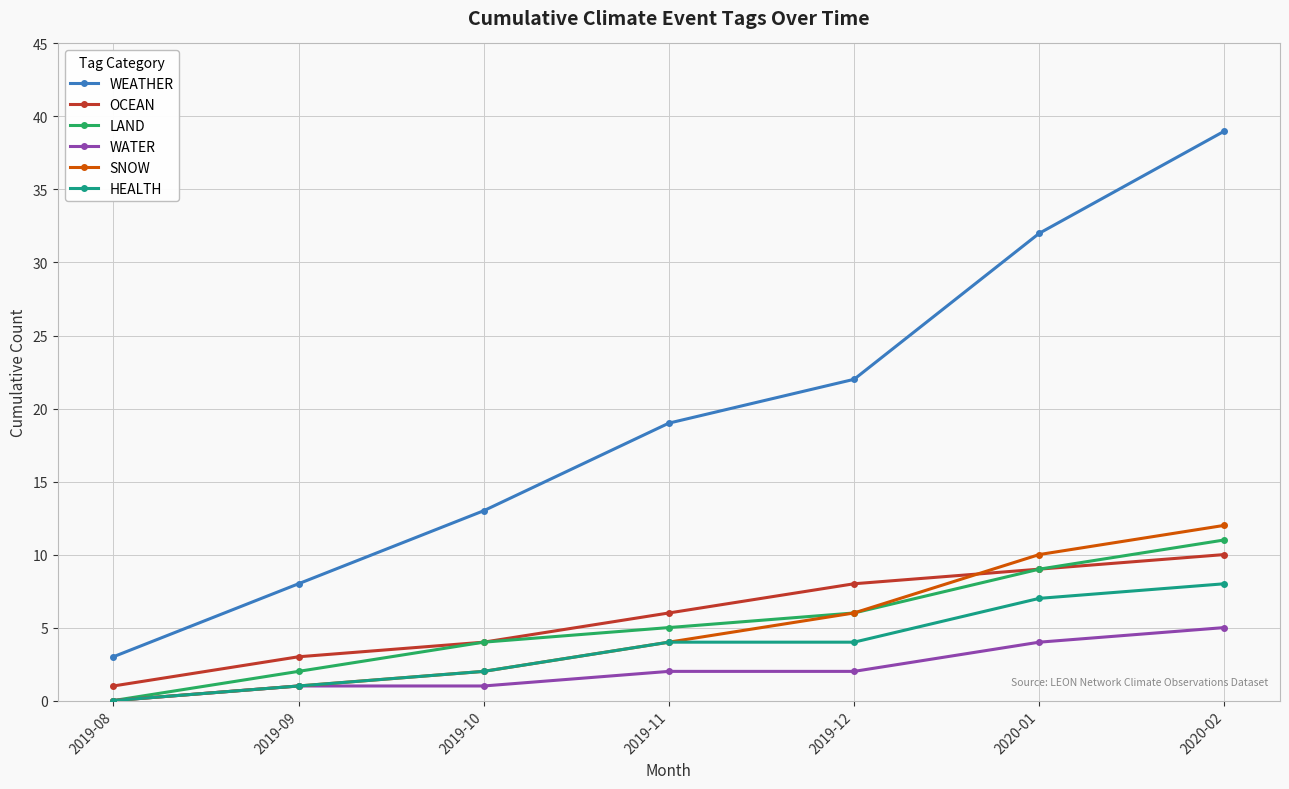

What is the label of the 7th point from the left?

2020-02